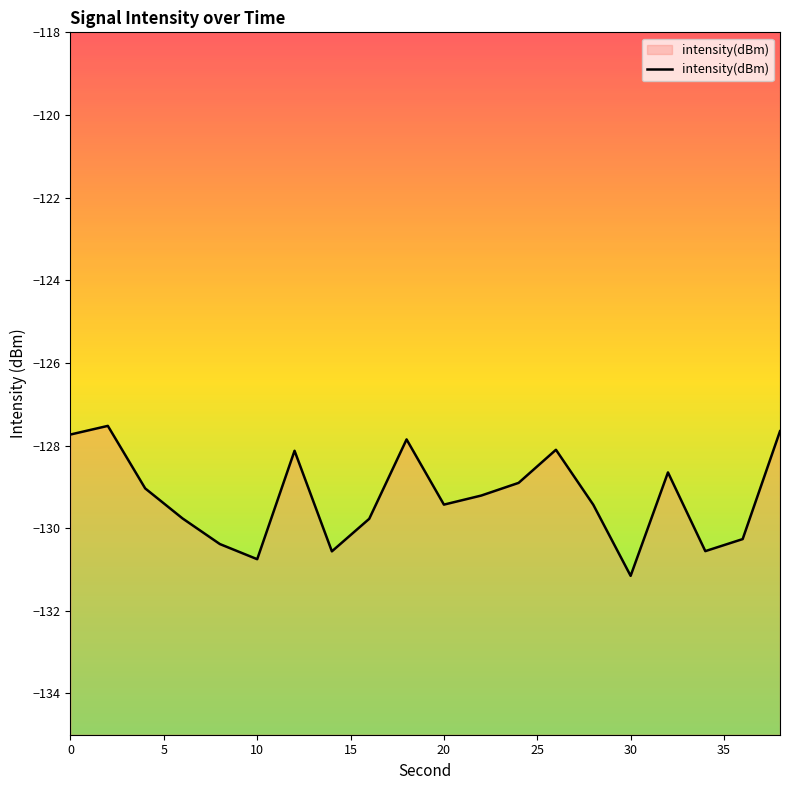

What is the change in value from 0 to 30?

-3.4